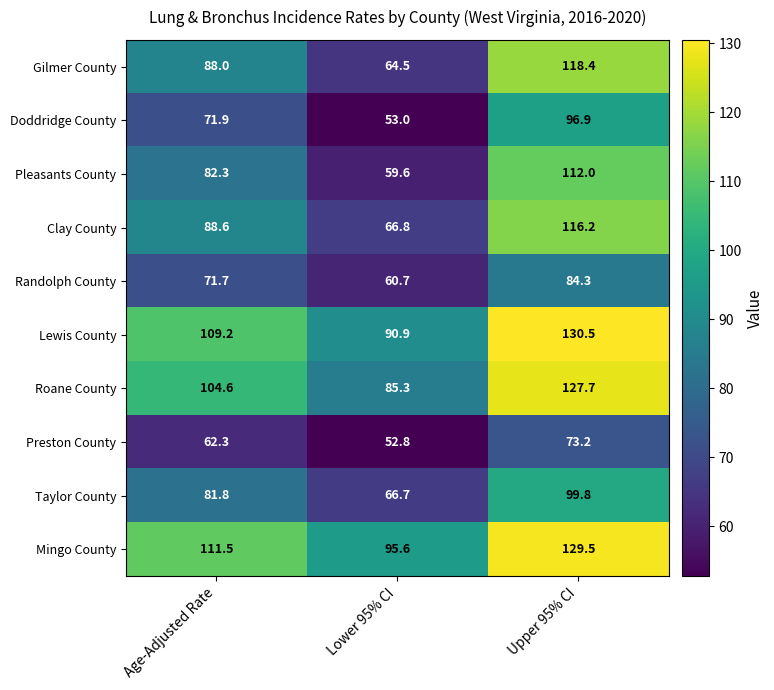

Is it true that Taylor County equals 99.8 at Upper 95% CI?

True